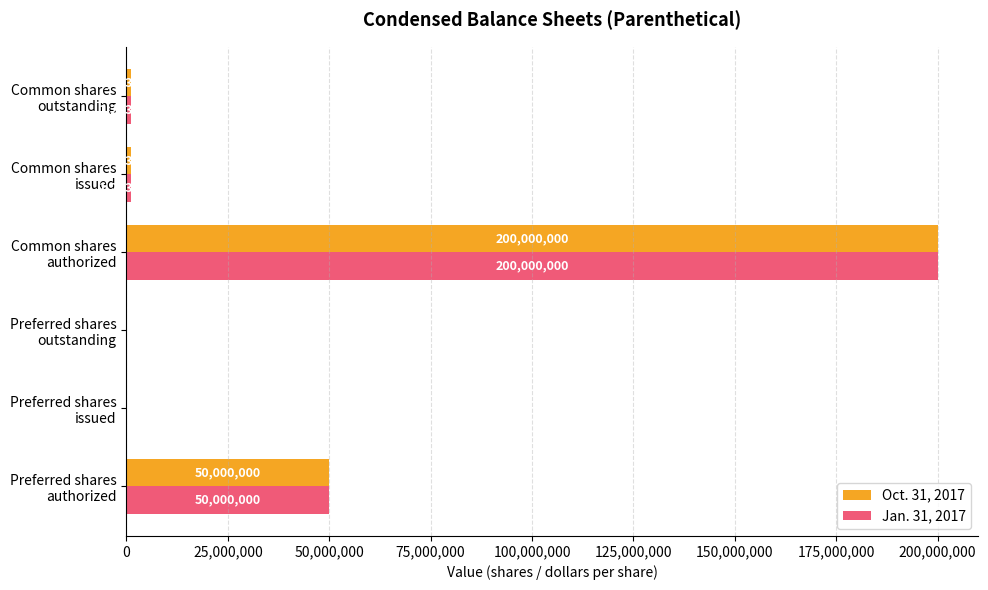

What is the sum of all Jan. 31, 2017 values?

252467706